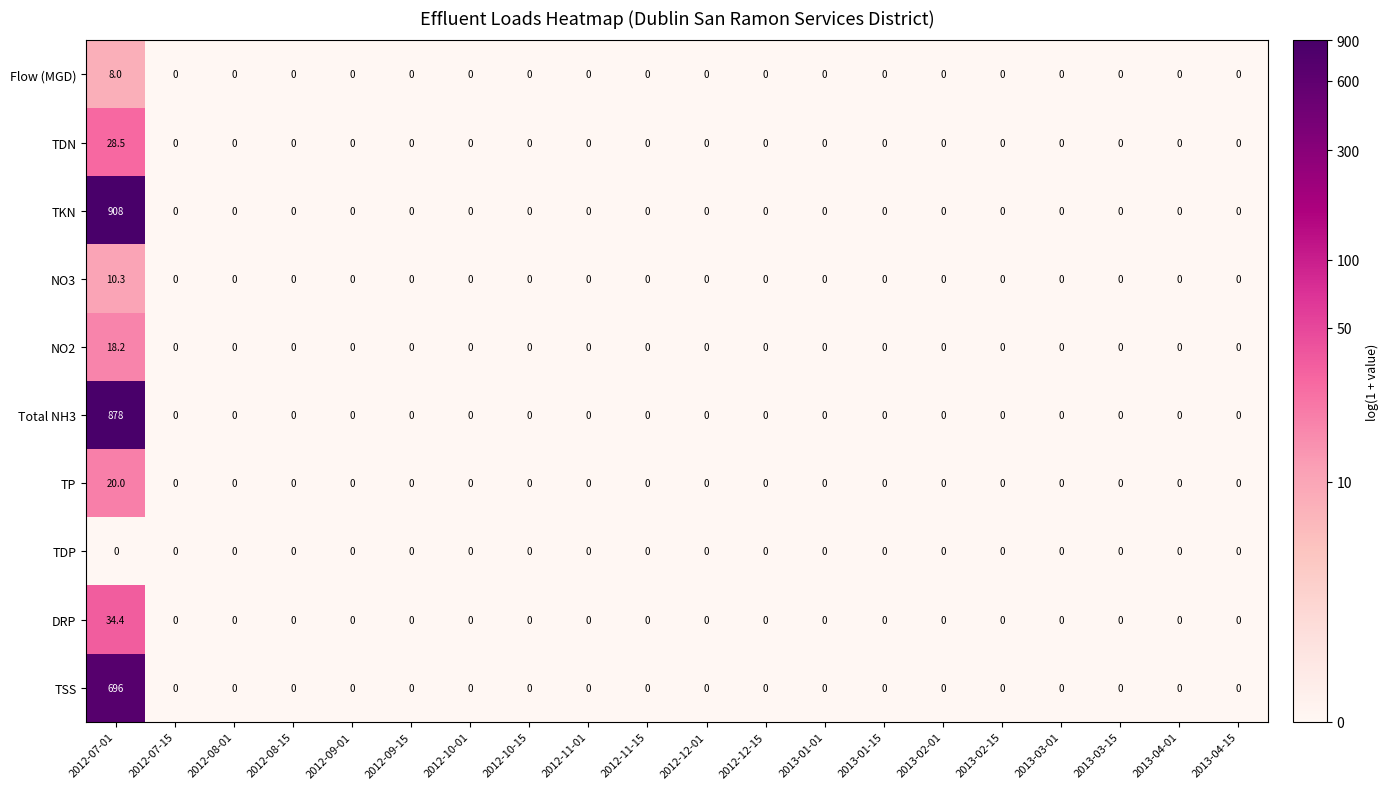

The Flow (MGD) series shows 2.7 at 2012-12-15. True or false?

False